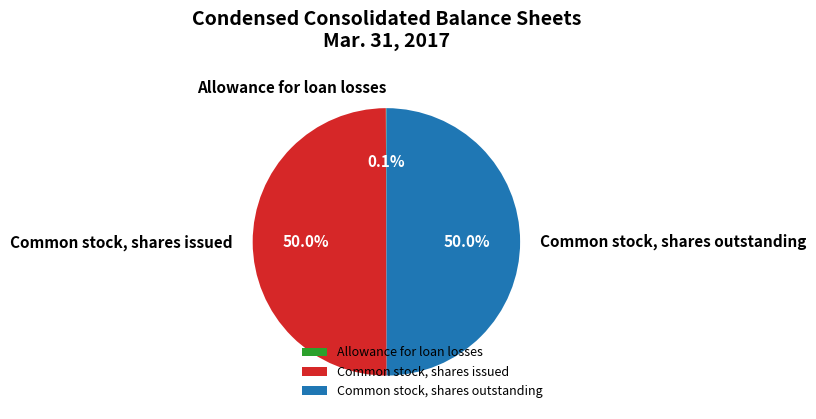

How much of the chart is everything except Common stock, shares outstanding?

50.0%